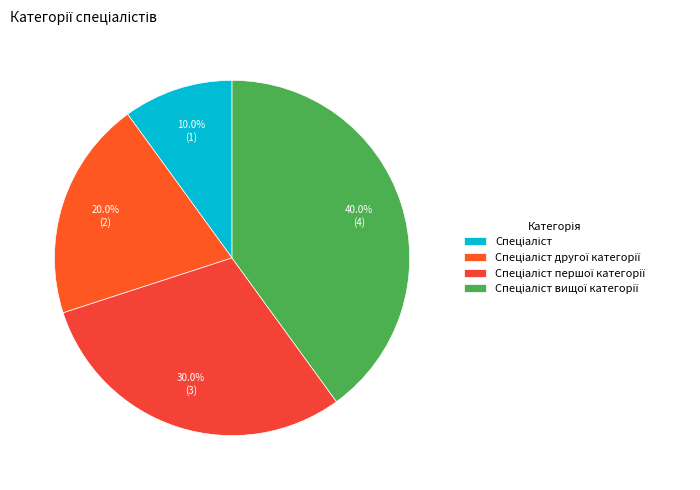

To the nearest percent, what portion does Спеціаліст represent?

10%